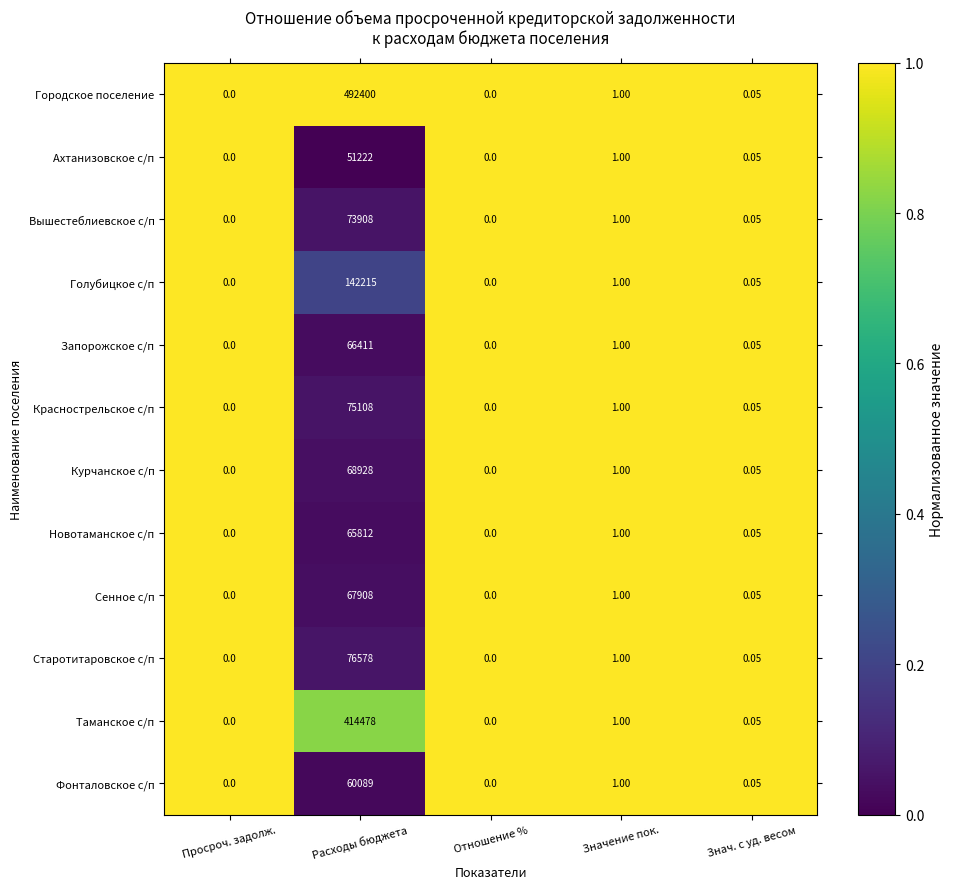

How many distinct data groups are displayed?

12